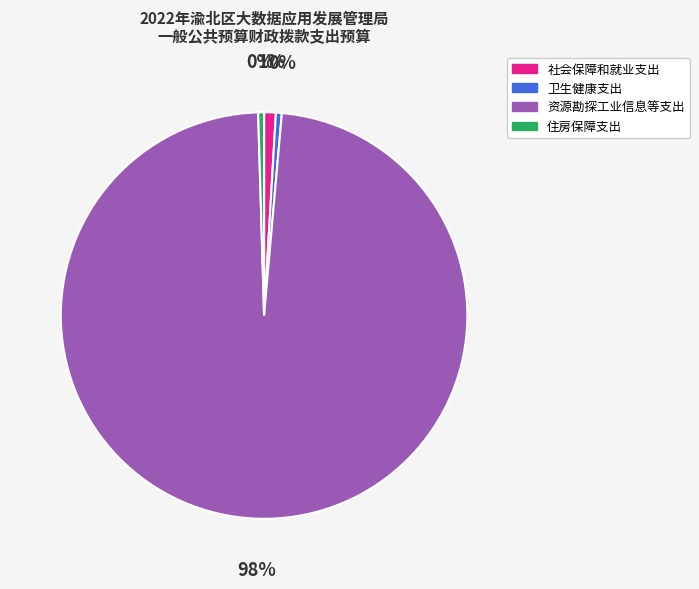

What is the ratio of the value at 社会保障和就业支出 to the value at 住房保障支出?

2.0